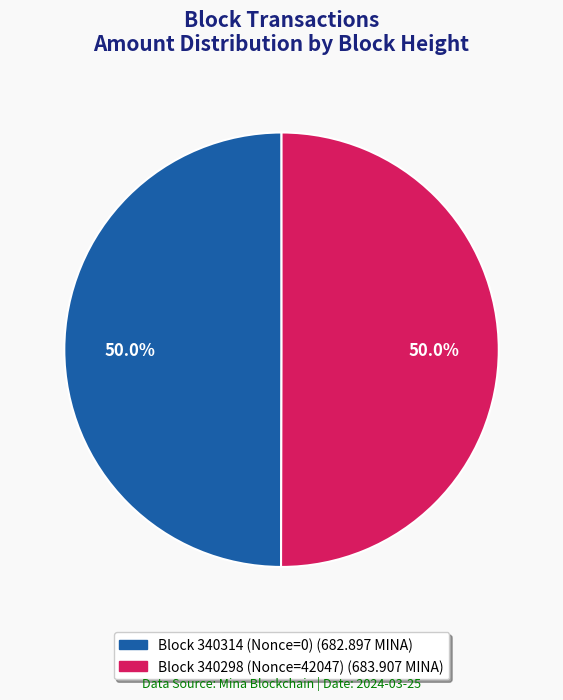

What is the smallest slice in the pie chart?

340314